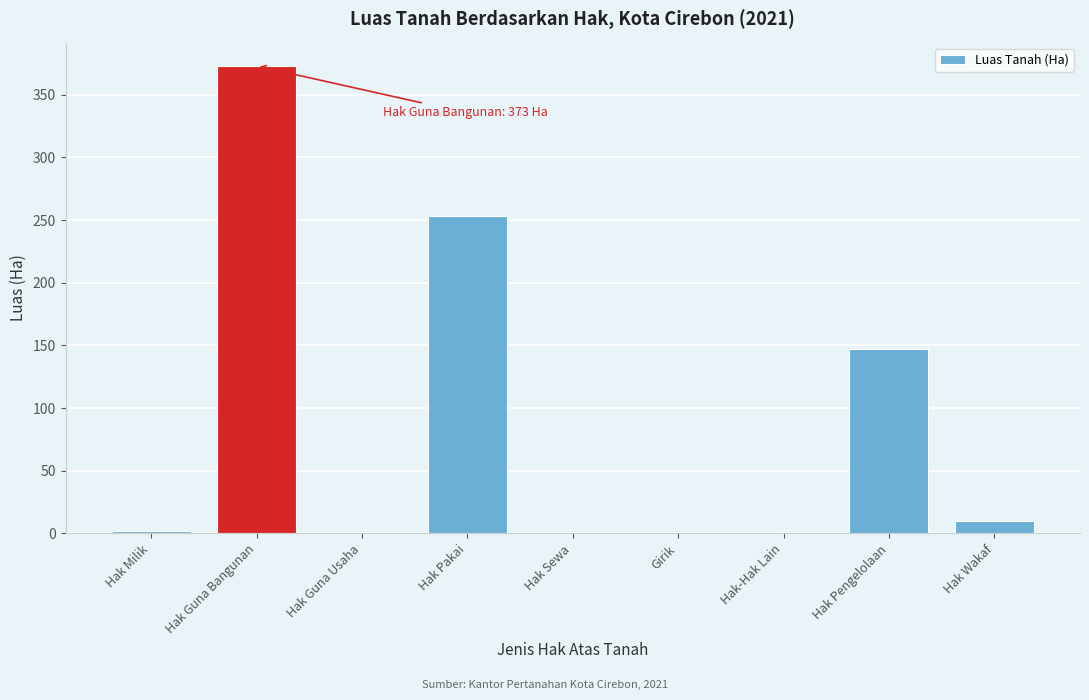

Reading left to right, what are all the values shown in this chart?

Hak Milik=2.3	Hak Guna Bangunan=373.0	Hak Guna Usaha=0.0	Hak Pakai=253.0	Hak Sewa=0.0	Girik=0.0	Hak-Hak Lain=0.0	Hak Pengelolaan=146.9	Hak Wakaf=10.0